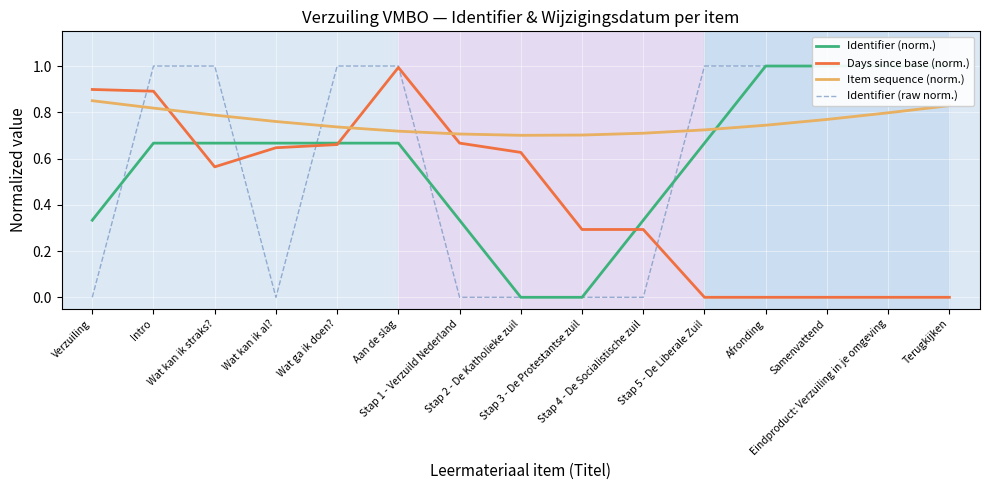

Reading left to right, list all the values displayed in this chart.

Identifier (norm.): 0.3	0.7	0.7	0.7	0.7	0.7	0.3	0.0	0.0	0.3	0.7	1.0	1.0	1.0	1.0
Days since base (norm.): 0.9	0.9	0.6	0.6	0.7	1.0	0.7	0.6	0.3	0.3	0.0	0.0	0.0	0.0	0.0
Item sequence (norm.): 0.8	0.8	0.8	0.8	0.7	0.7	0.7	0.7	0.7	0.7	0.7	0.7	0.8	0.8	0.8
Identifier (raw norm.): 0.0	1.0	1.0	0.0	1.0	1.0	0.0	0.0	0.0	0.0	1.0	1.0	1.0	1.0	1.0